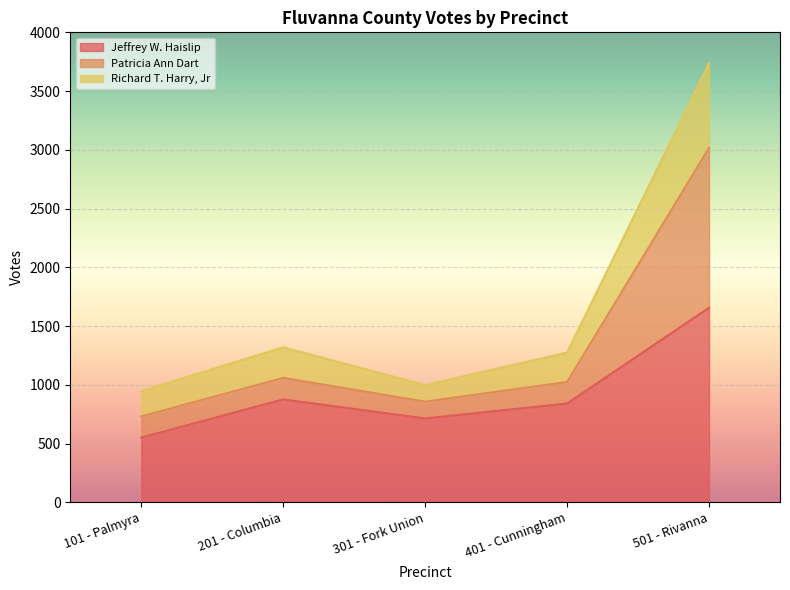

What is the difference between the maximum and second lowest values in the Jeffrey W. Haislip series?

942